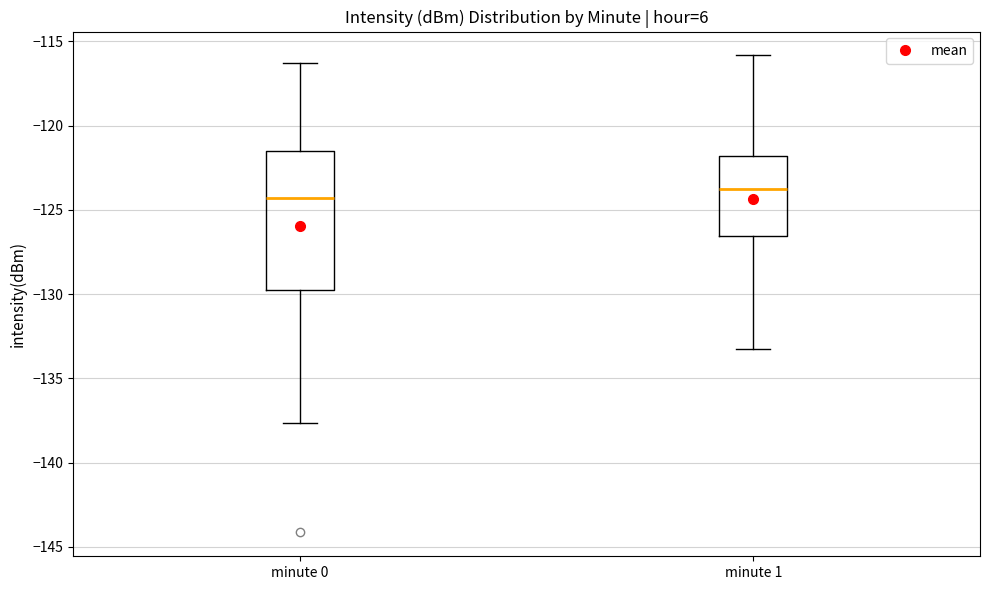

Which box is the tallest, from its lower edge to its upper edge?

minute 0